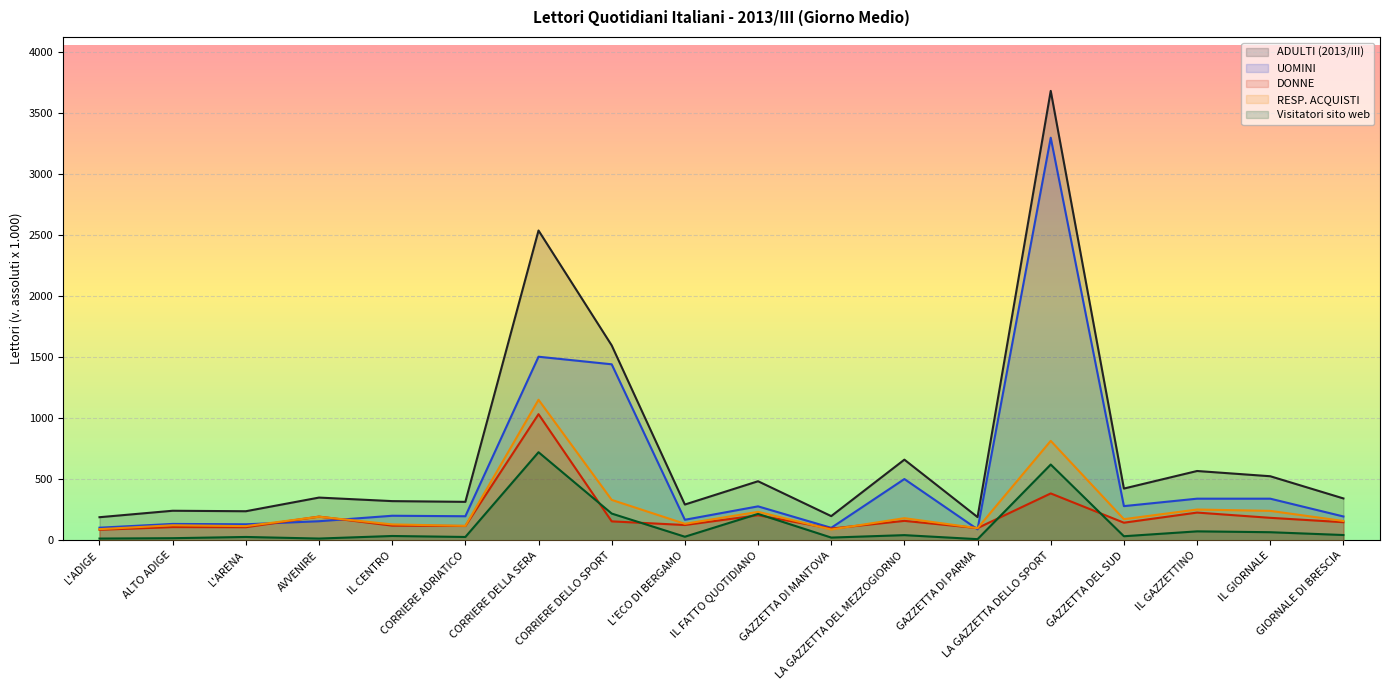

How many categories are shown in the chart?

18